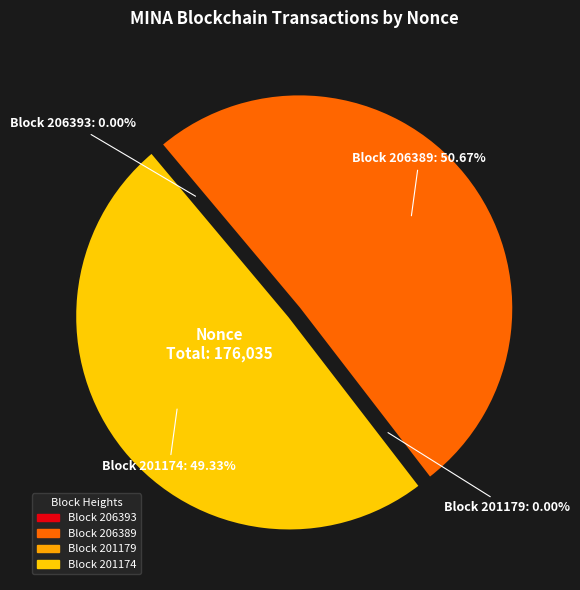

The 201174 slice represents 49% of the pie. True or false?

True